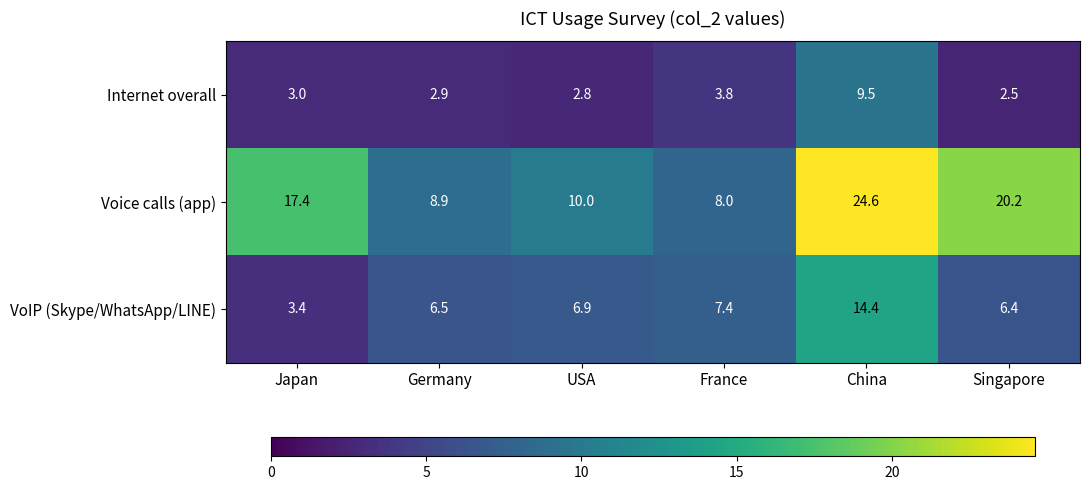

Reading left to right, list all the values displayed in this chart.

Internet overall: Japan=3.0	Germany=2.9	USA=2.8	France=3.8	China=9.5	Singapore=2.5
Voice calls (app): Japan=17.4	Germany=8.9	USA=10.0	France=8.0	China=24.6	Singapore=20.2
VoIP (Skype/WhatsApp/LINE): Japan=3.4	Germany=6.5	USA=6.9	France=7.4	China=14.4	Singapore=6.4